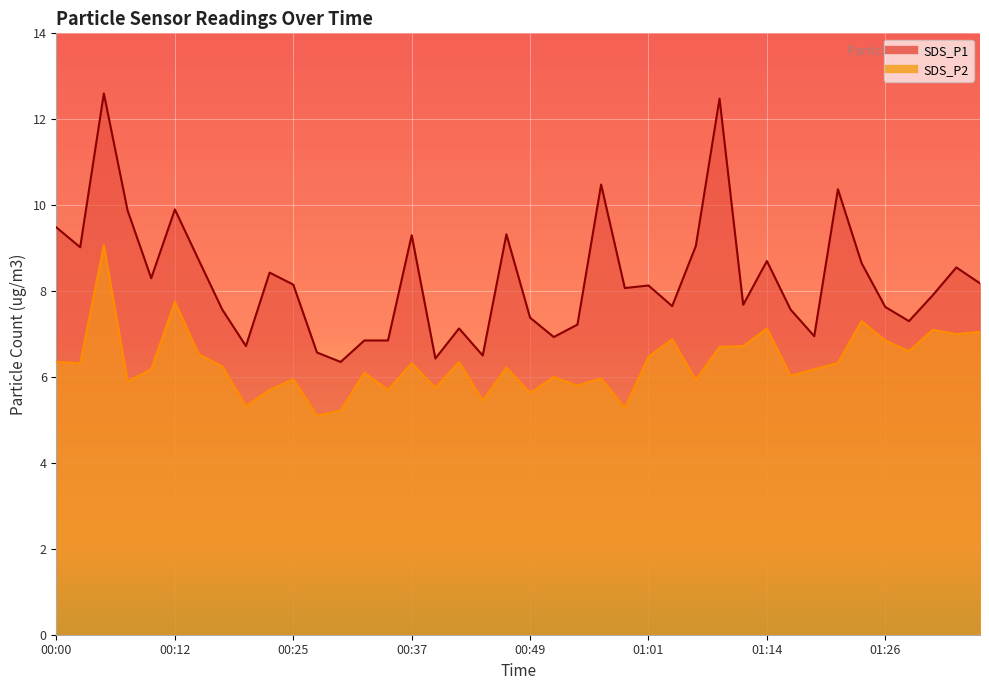

At which category is the sum across all series the highest?

00:05